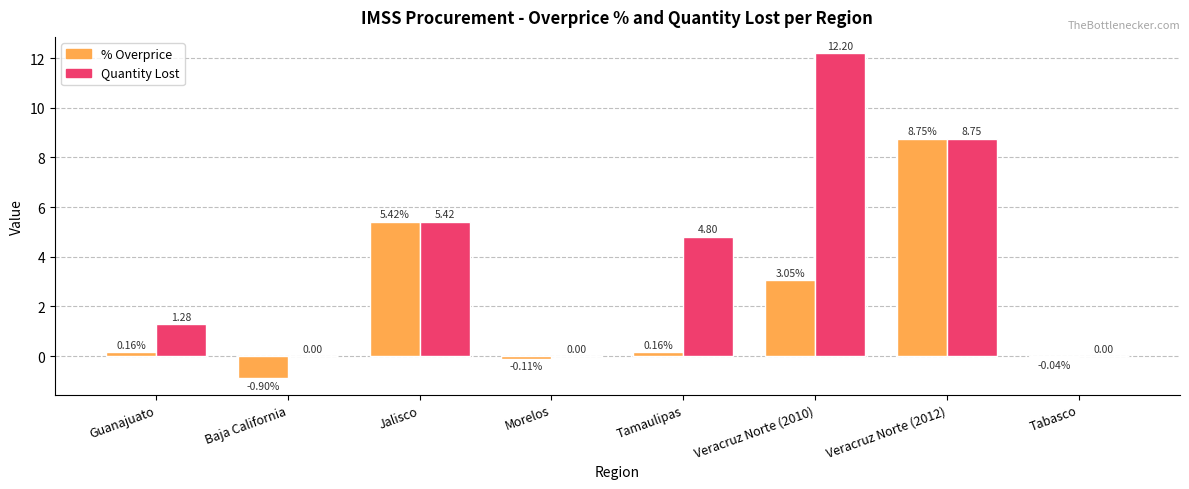

At which category is the sum across all series the highest?

Veracruz Norte (2012)